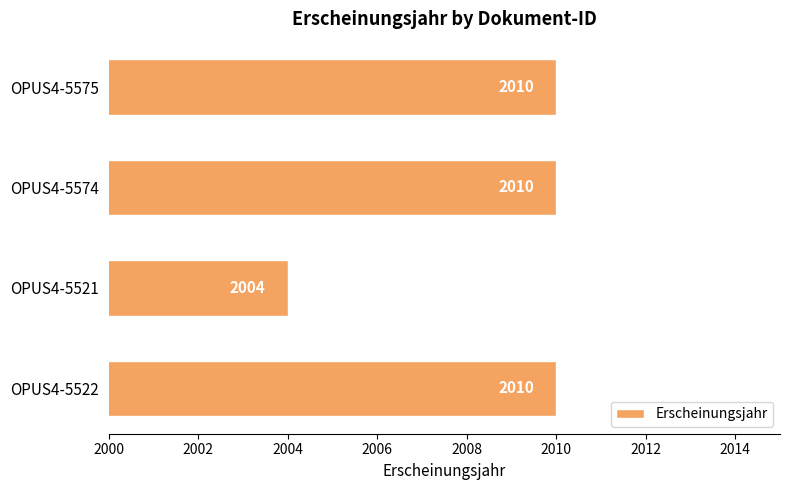

At which category does the chart reach its minimum across all series?

OPUS4-5521